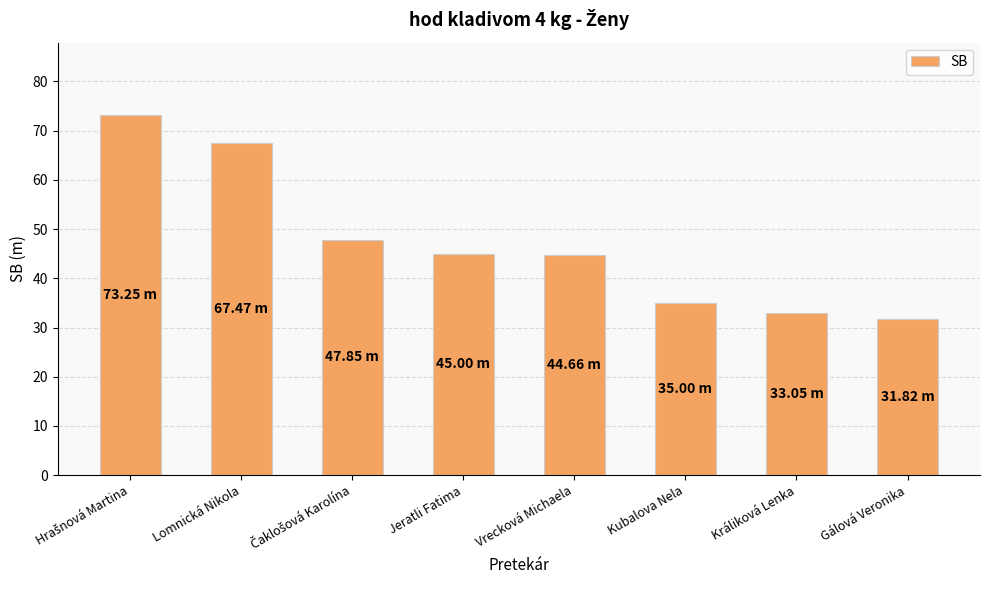

What position from the right is Králiková Lenka?

2